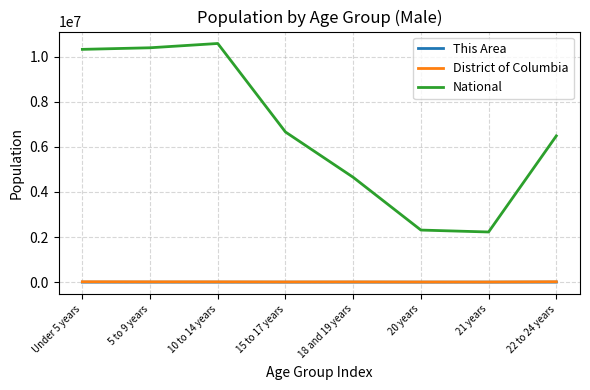

What is the highest value of the National series?

10579862